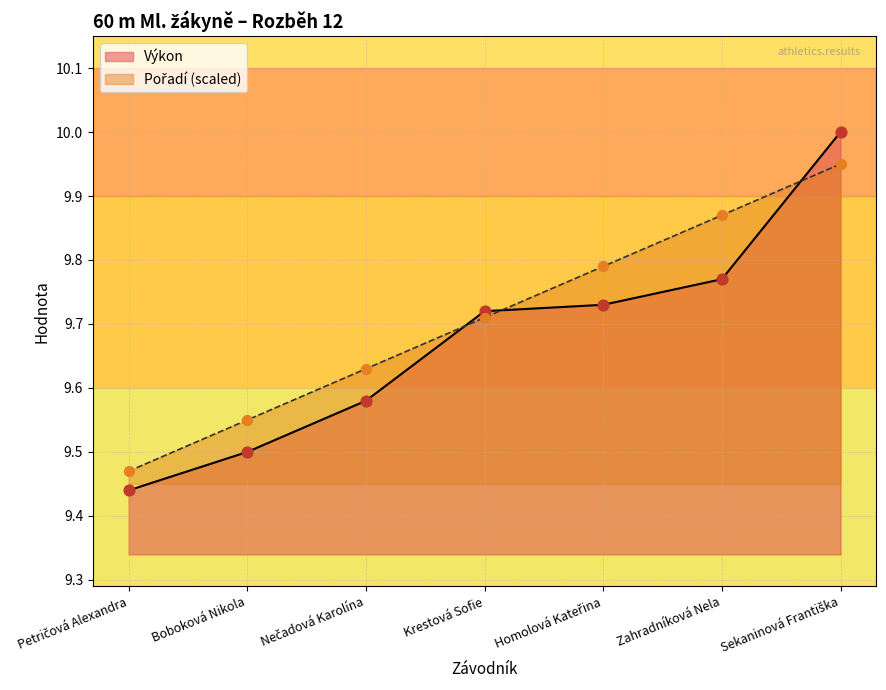

Is the value of Výkon at Krestová Sofie greater than the value of Pořadí at Homolová Kateřina?

No